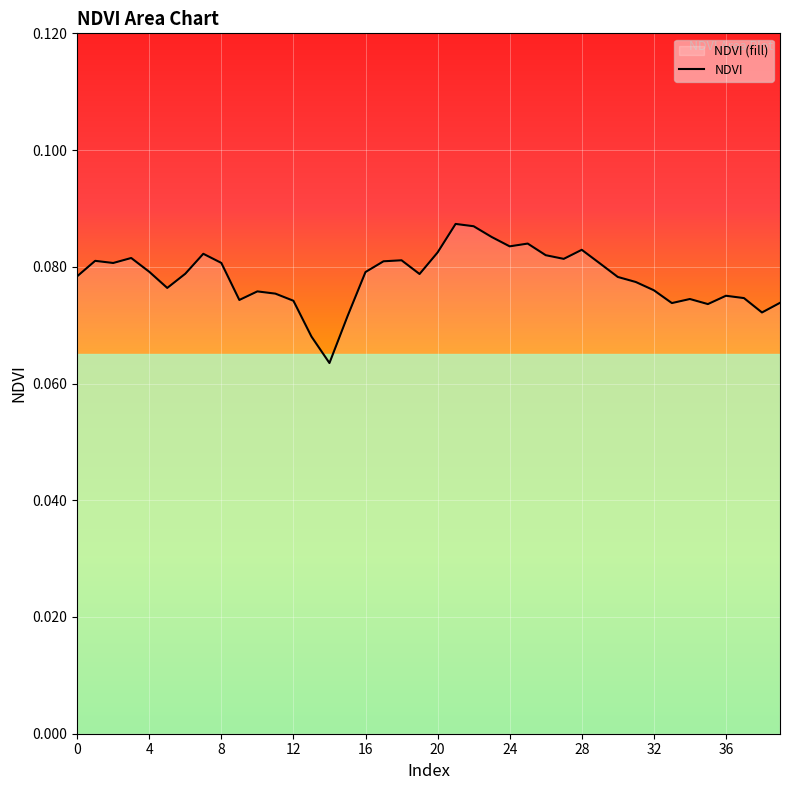

True or false: the data has more than 1 interior local peaks.

True